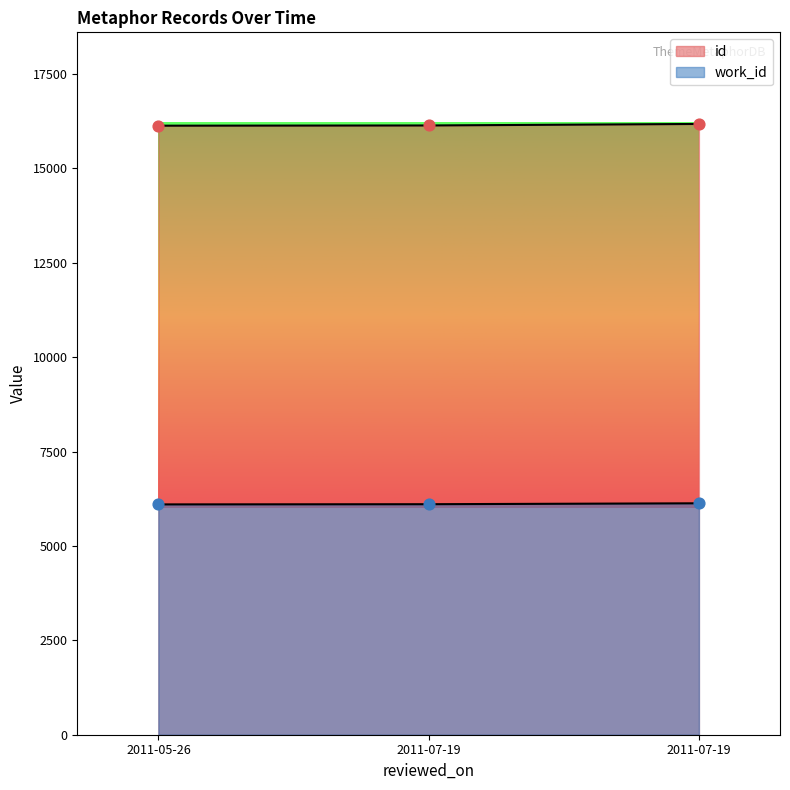

What are all the series names shown in the legend?

id, work_id